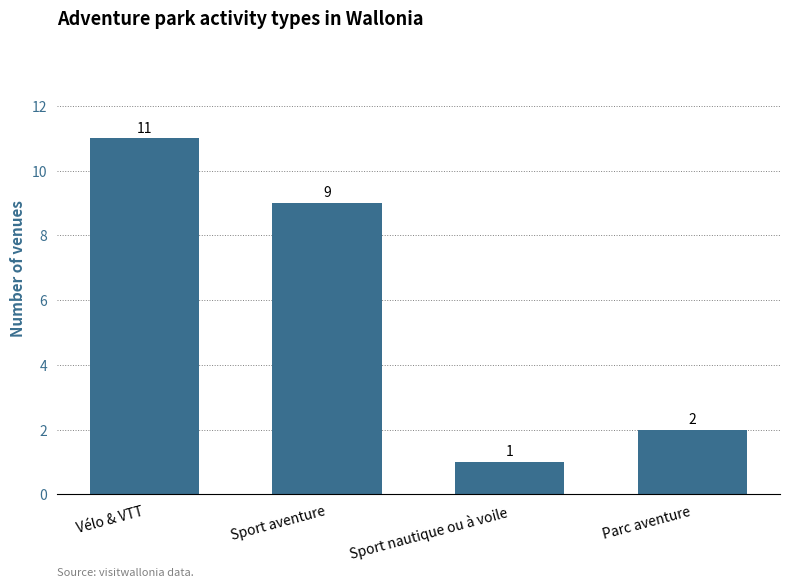

The value at Parc aventure is 4. True or false?

False